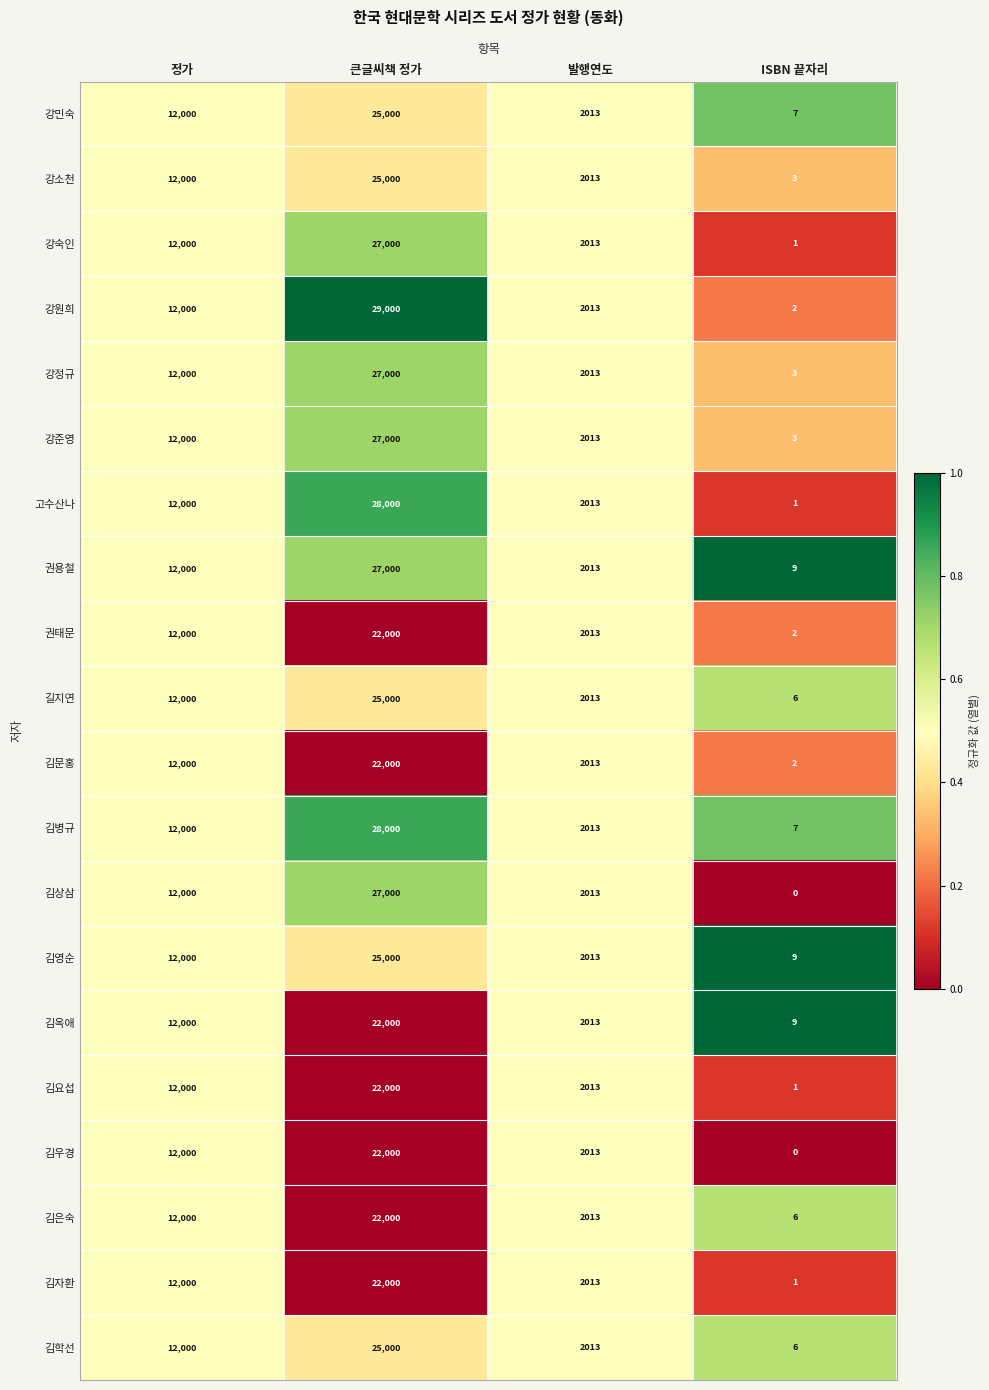

What is the difference between the maximum and minimum values in the 김자환 series?

21999